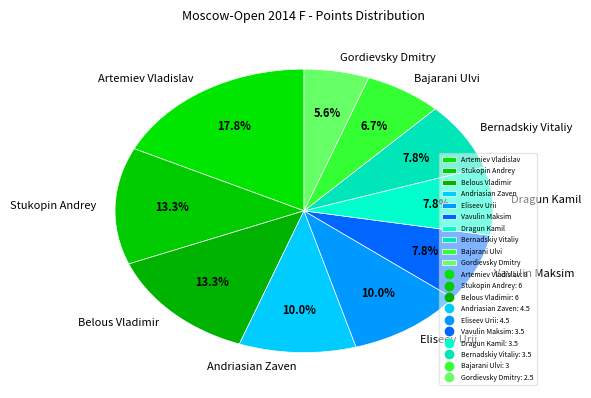

How many segments does this pie chart have?

10